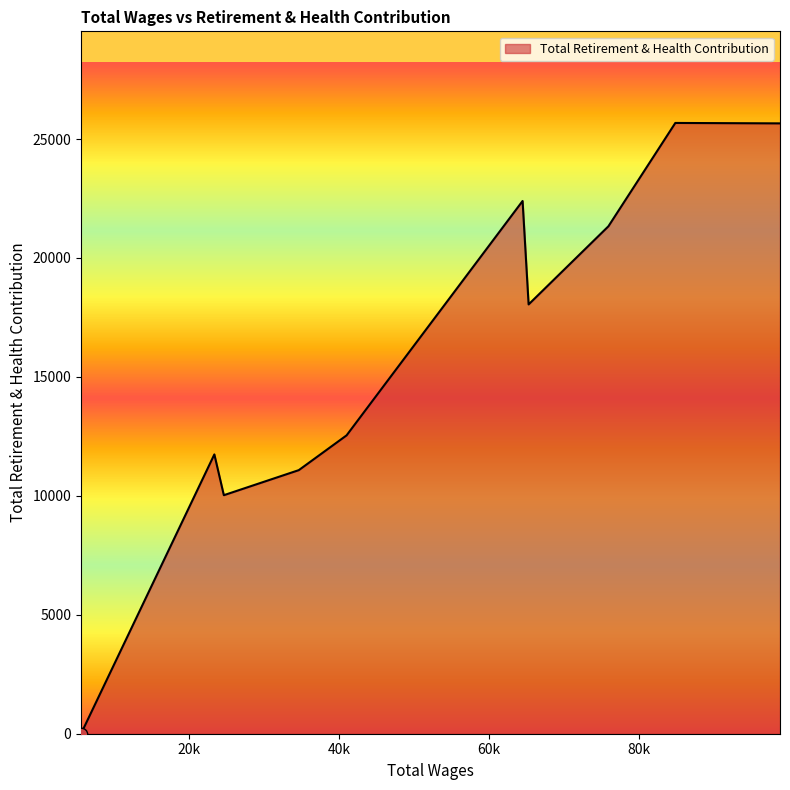

What is the greatest value displayed?

25677